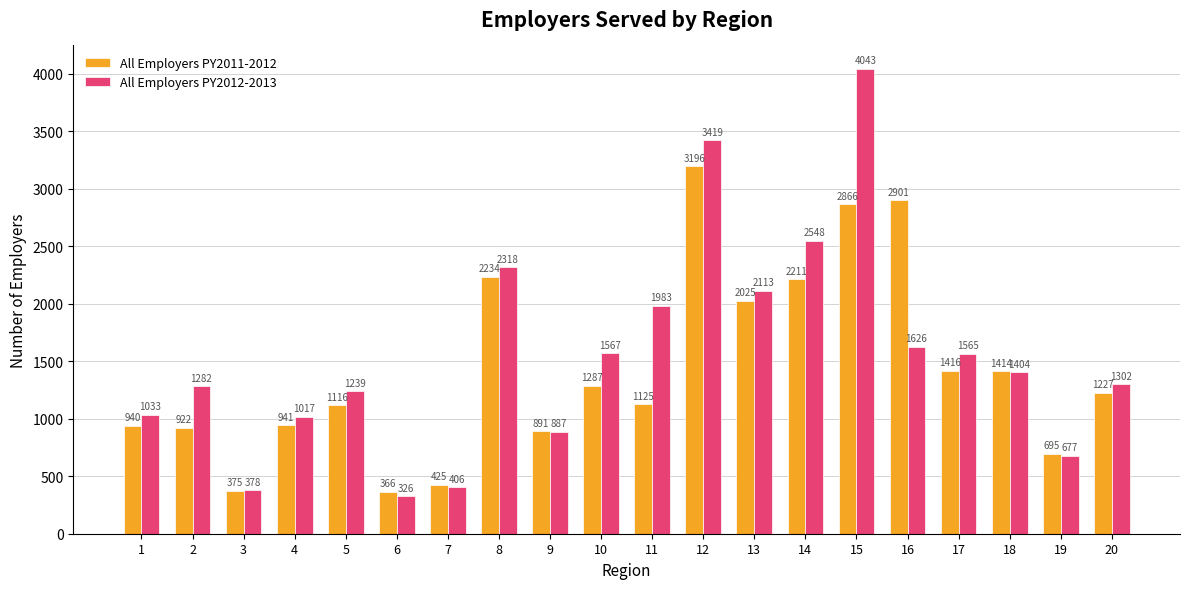

Where does the All Employers PY2011-2012 series first go above 1227?

8